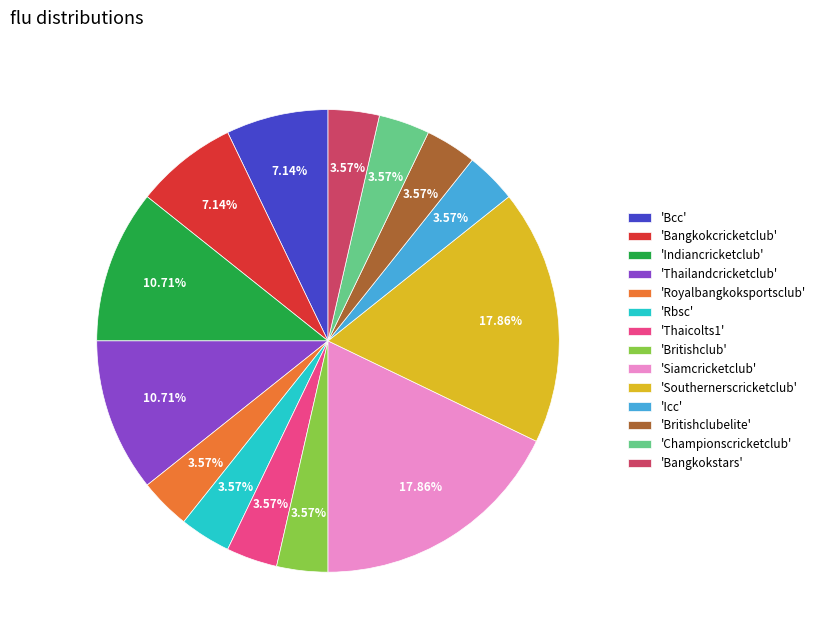

Between 'Bcc' and 'Icc', which is larger?

'Bcc'